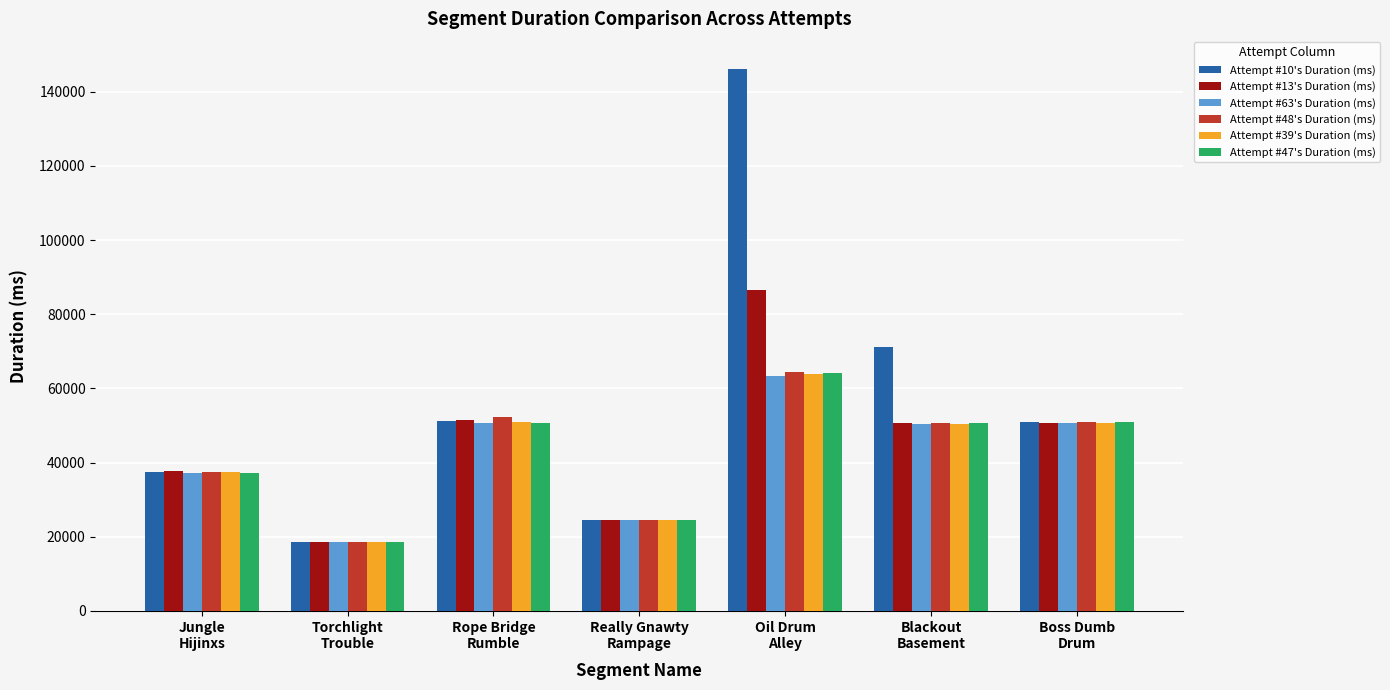

Which series has the largest total across all categories?

Attempt #10's Duration (ms)